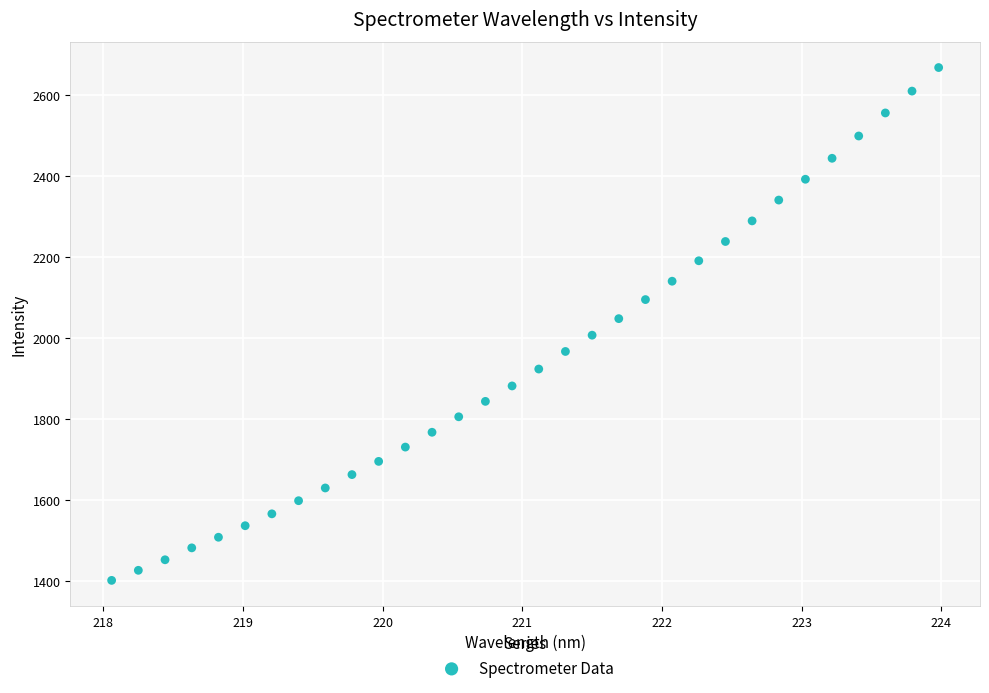

What is the range of X values (max minus min)?

5.9